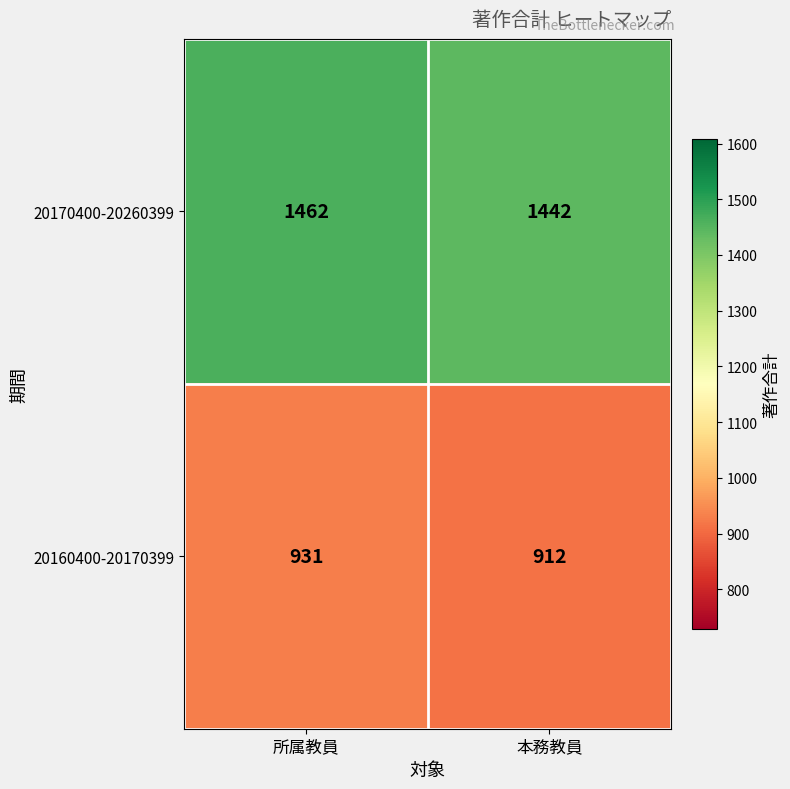

What is the difference between the highest and lowest values at 所属教員?

531